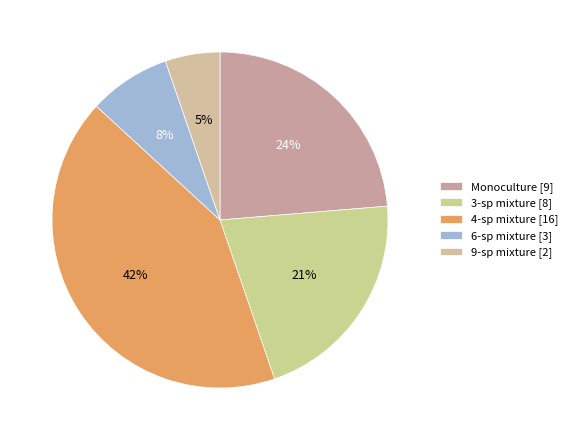

How much of the chart is everything except 3-sp mixture?

78.9%